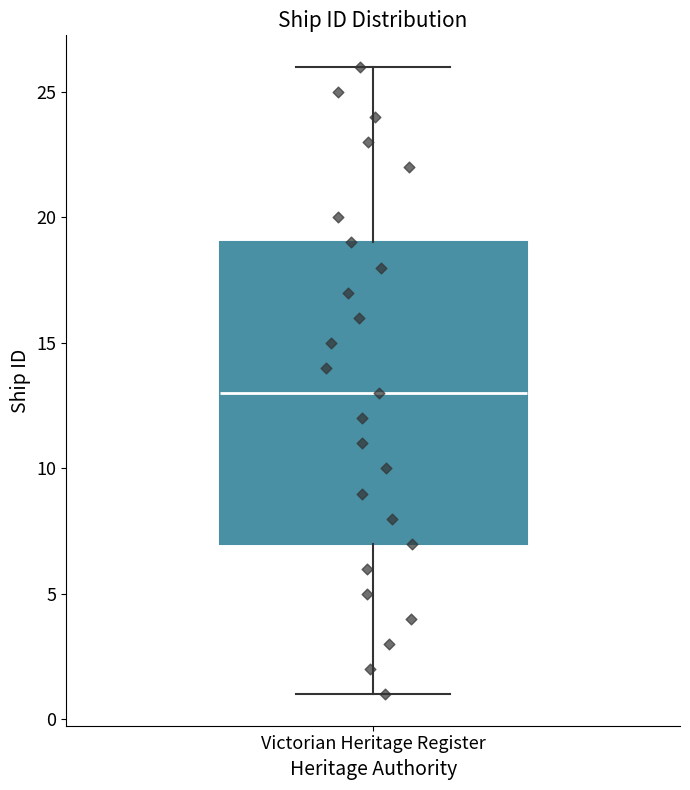

Where is the lower edge of the box for Victorian Heritage Register on the y-axis? The values are not printed on the chart, so give them approximately, as read against the axis.

7